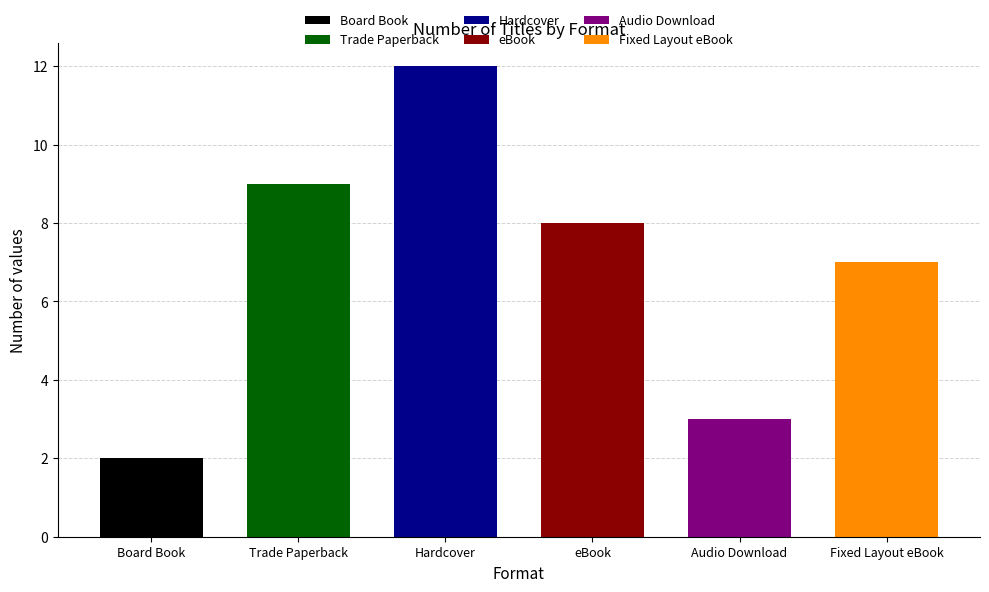

Reading left to right, transcribe all the data shown in this chart.

Board Book=2	Trade Paperback=9	Hardcover=12	eBook=8	Audio Download=3	Fixed Layout eBook=7